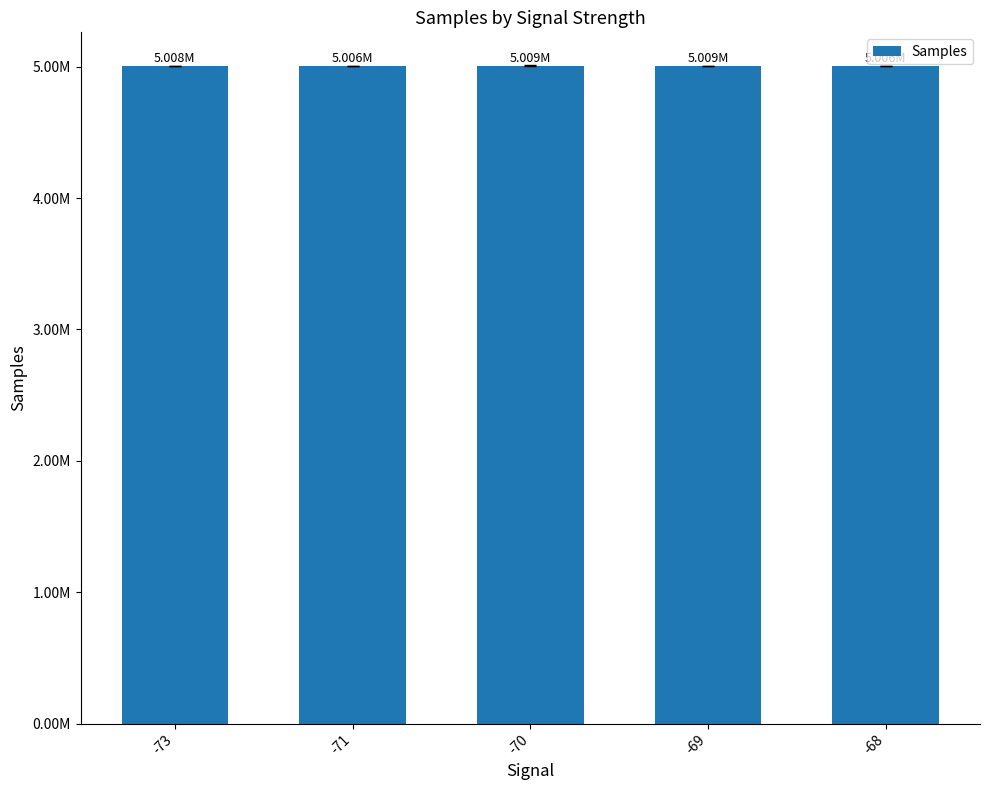

Reading left to right, transcribe all the data shown in this chart.

-73=5008474.0	-71=5006457.0	-70=5008608.1	-69=5008571.0	-68=5006057.0